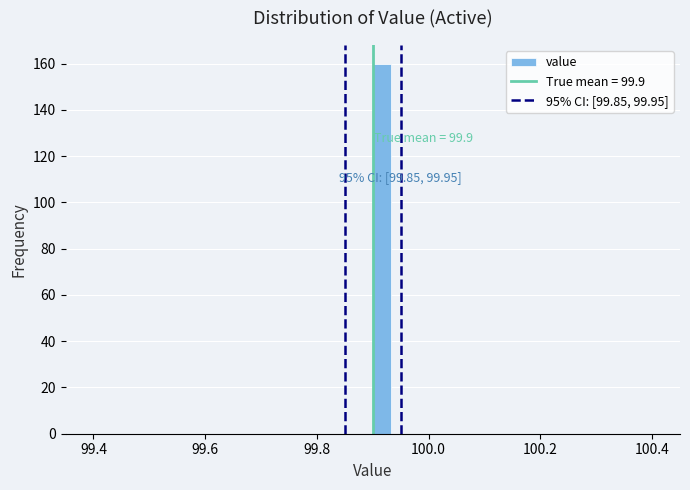

Read against the x-axis, roughly where is the centre of the tallest bar?

99.92